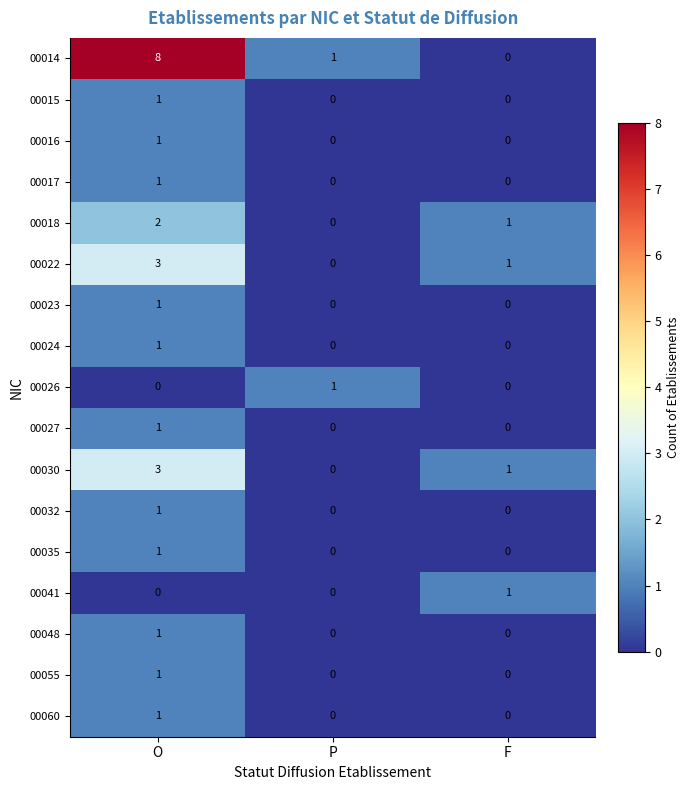

Is the value of 00055 at O greater than the value of 00027 at P?

Yes